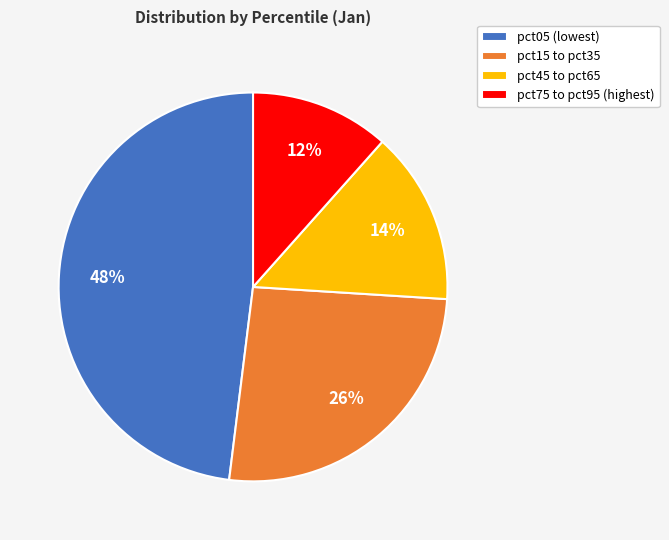

Is there any slice that represents more than half of the pie?

No